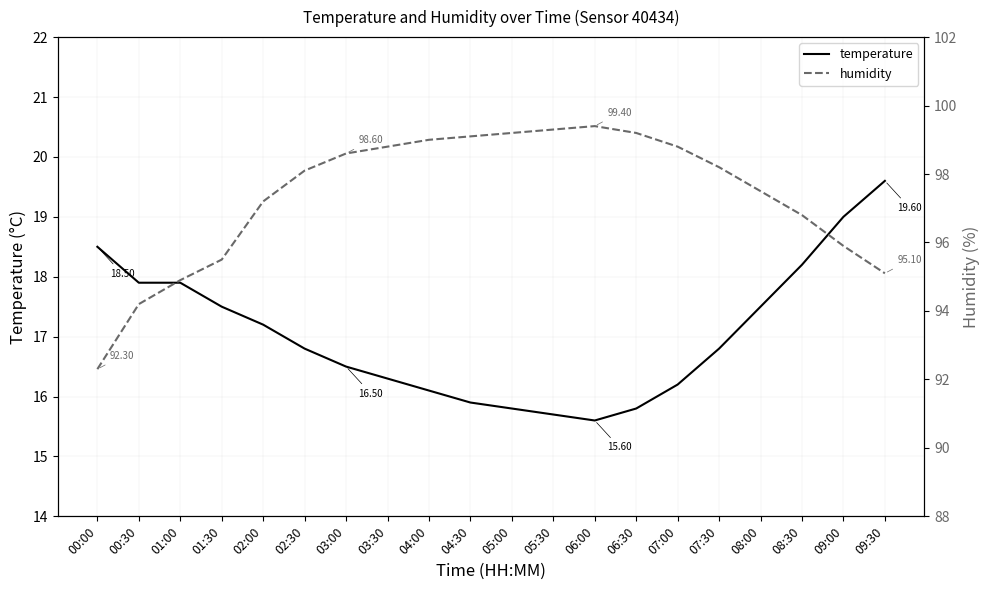

What is the difference between the maximum and second lowest values in the temperature series?

3.9